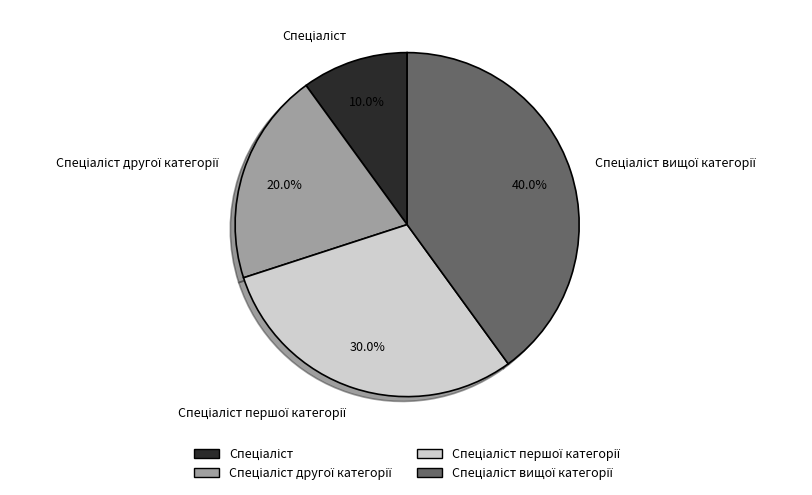

Is there a majority slice in this chart?

No